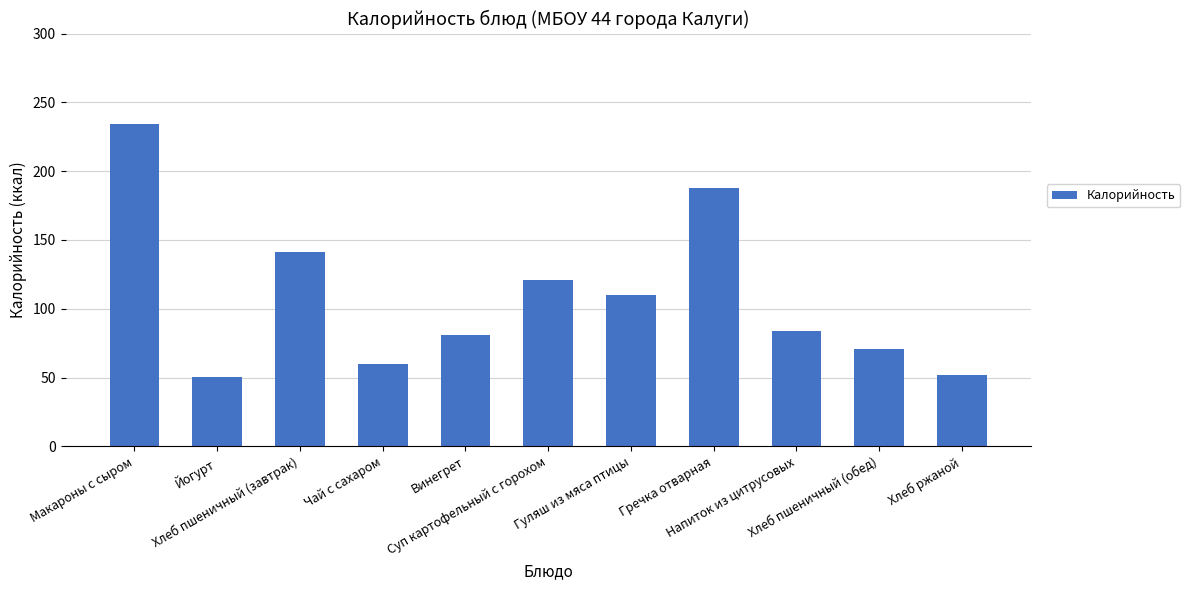

Are the bars grouped side by side (vs. stacked)?

No